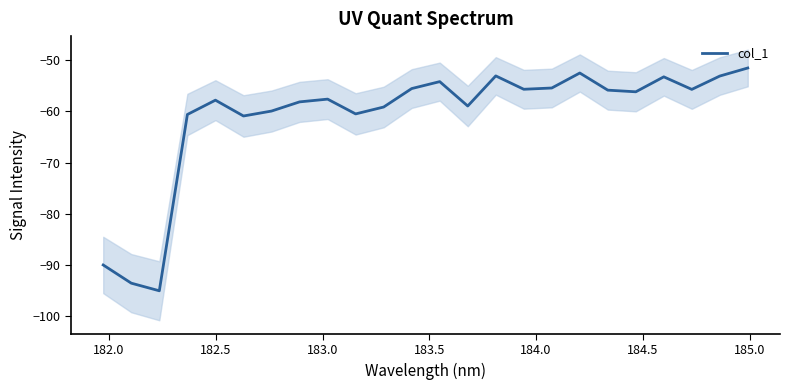

What is the sum of all values?

-1464.9